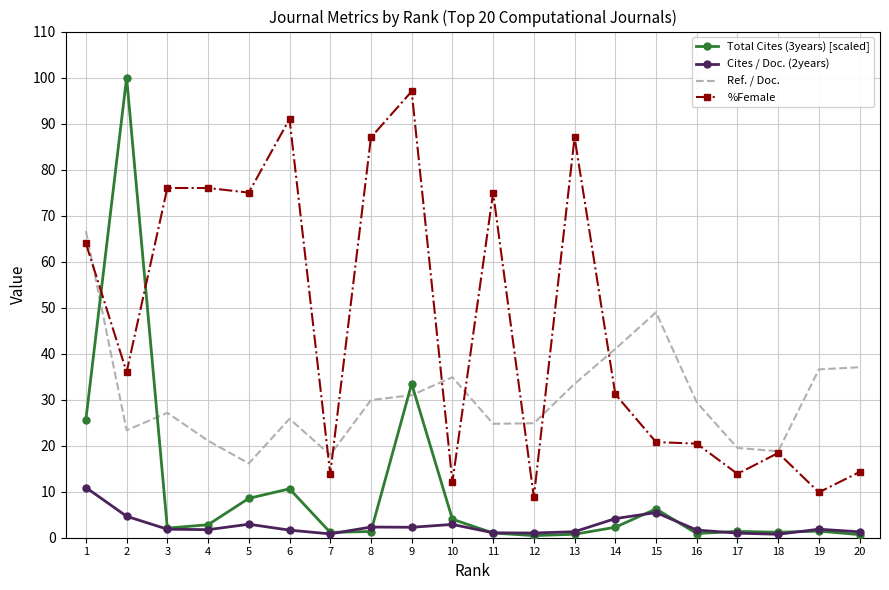

Where does the Cites / Doc. (2years) series first go above 1?

1